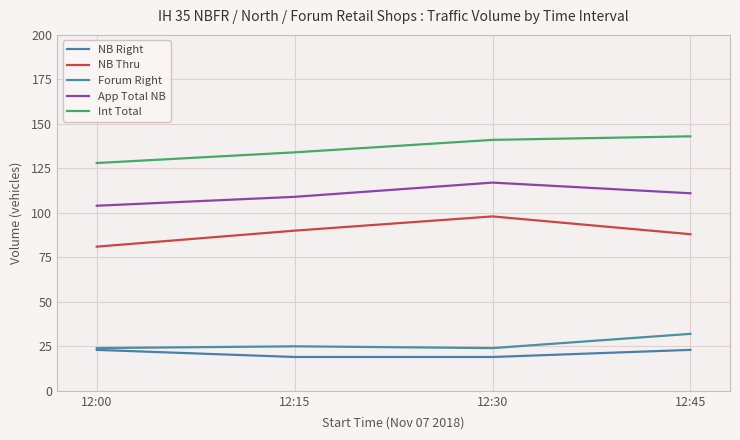

List the labels in order of NB Thru value, smallest first.

12:00, 12:45, 12:15, 12:30